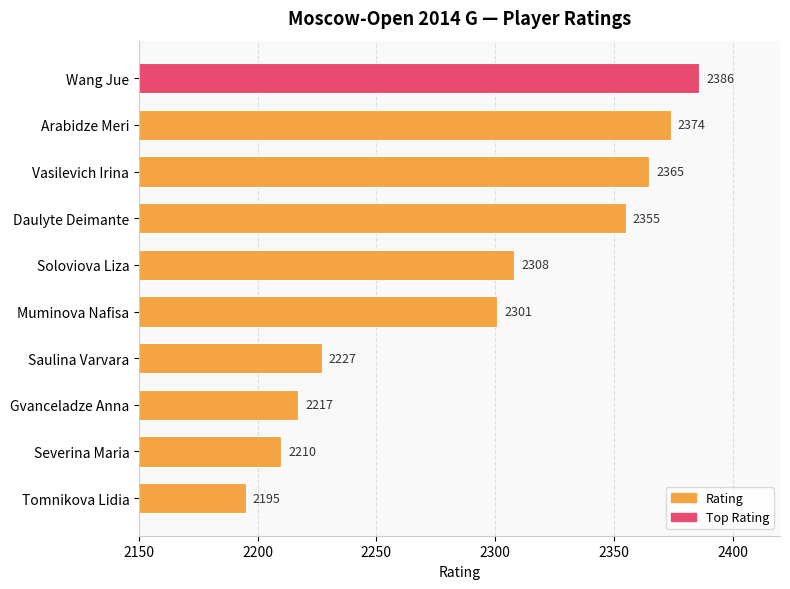

Which label corresponds to the smallest value in the chart?

Tomnikova Lidia